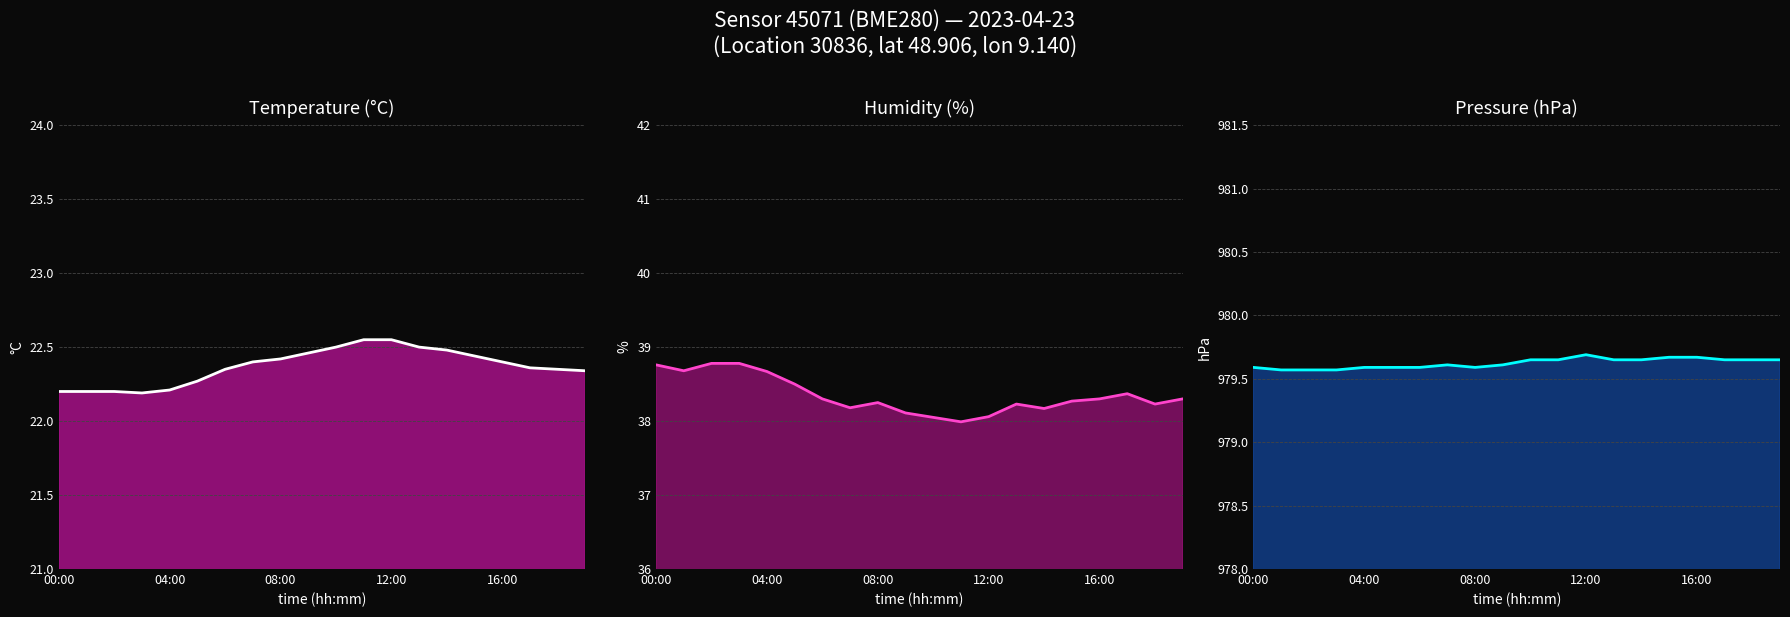

Reading left to right, list all the values displayed in this chart.

Temperature (°C): 22.2	22.2	22.2	22.2	22.2	22.3	22.4	22.4	22.4	22.5	22.5	22.6	22.6	22.5	22.5	22.4	22.4	22.4	22.4	22.3
Humidity (%): 38.8	38.7	38.8	38.8	38.7	38.5	38.3	38.2	38.2	38.1	38.0	38.0	38.1	38.2	38.2	38.3	38.3	38.4	38.2	38.3
Pressure (hPa): 979.6	979.6	979.6	979.6	979.6	979.6	979.6	979.6	979.6	979.6	979.6	979.6	979.7	979.6	979.6	979.7	979.7	979.6	979.6	979.6